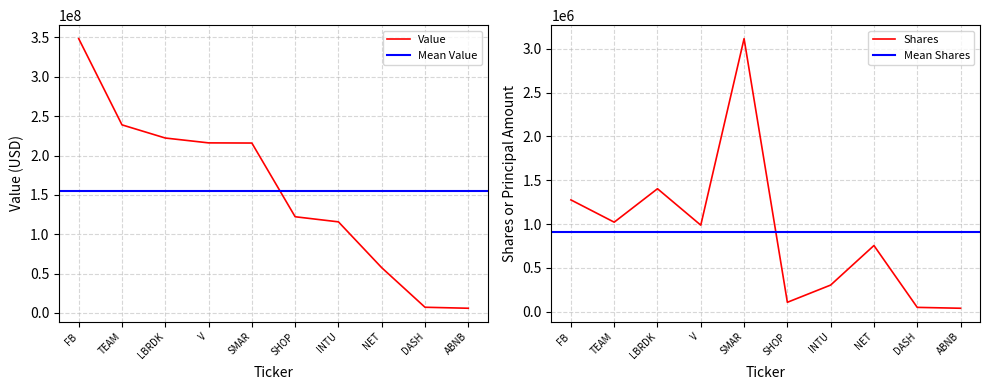

The Value series shows 7138000 at DASH. True or false?

True